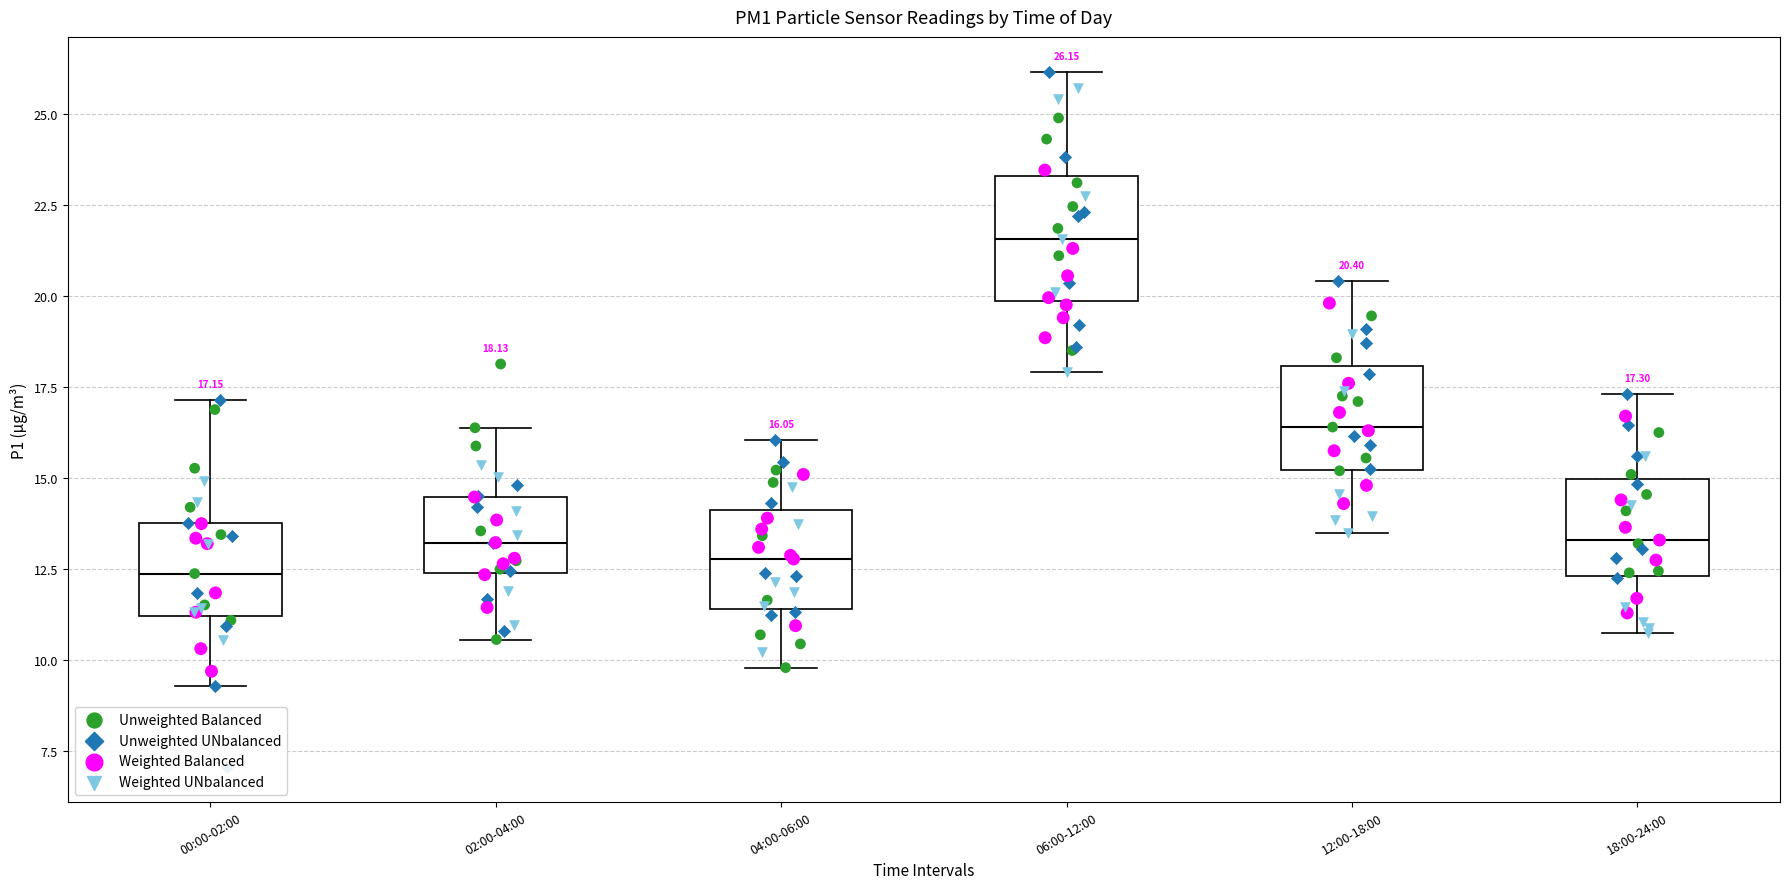

Which box has the highest median line?

06:00-12:00